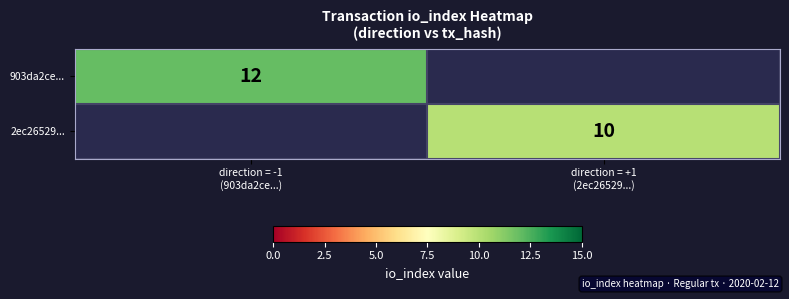

At which label does 903da2ce... reach its minimum?

direction = -1 (903da2ce...)